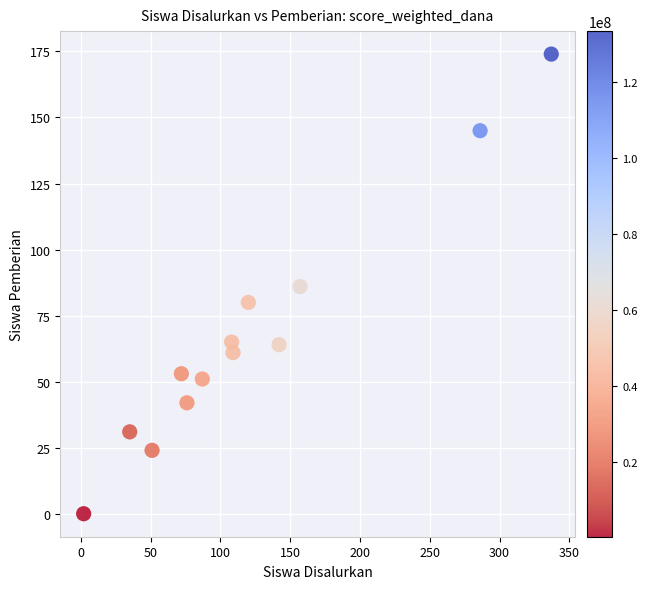

What is the range of Y values (max minus min)?

174